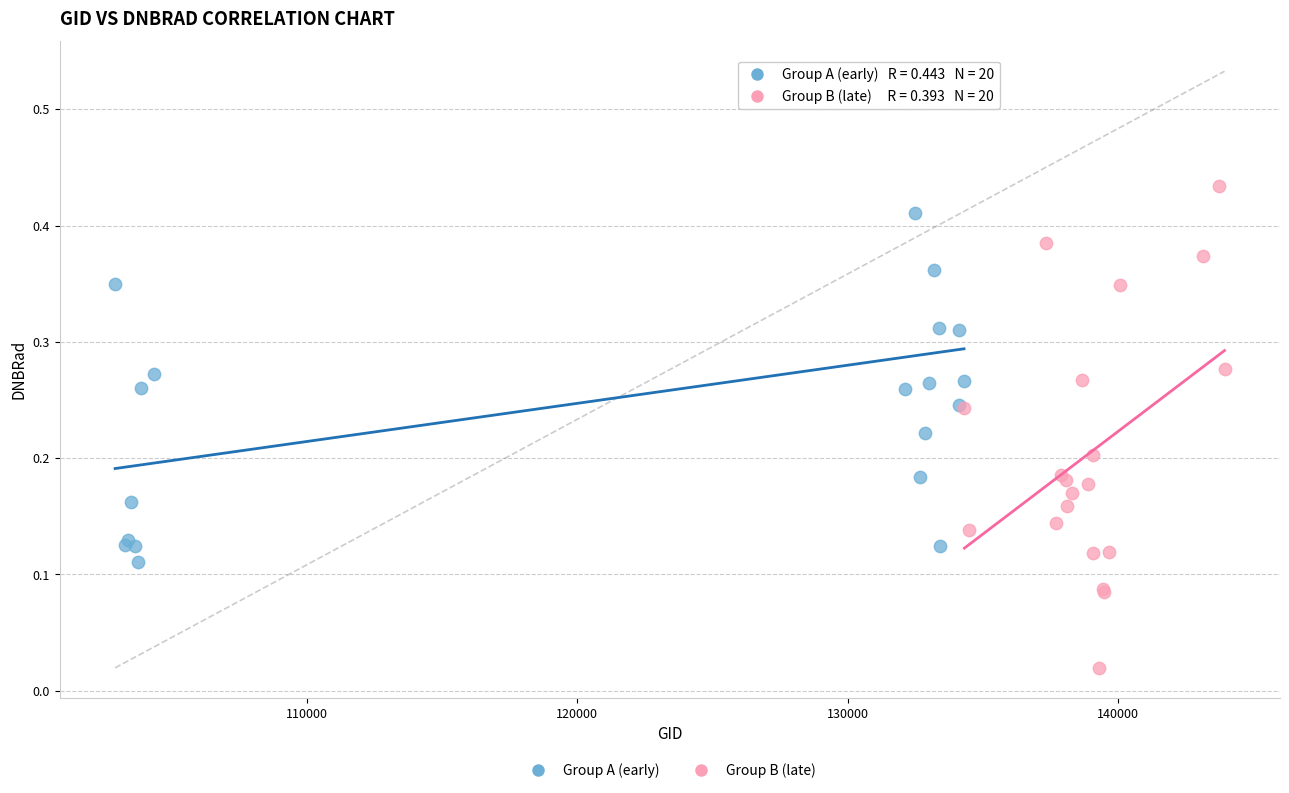

Which series contains the highest Y value?

Group A (early)